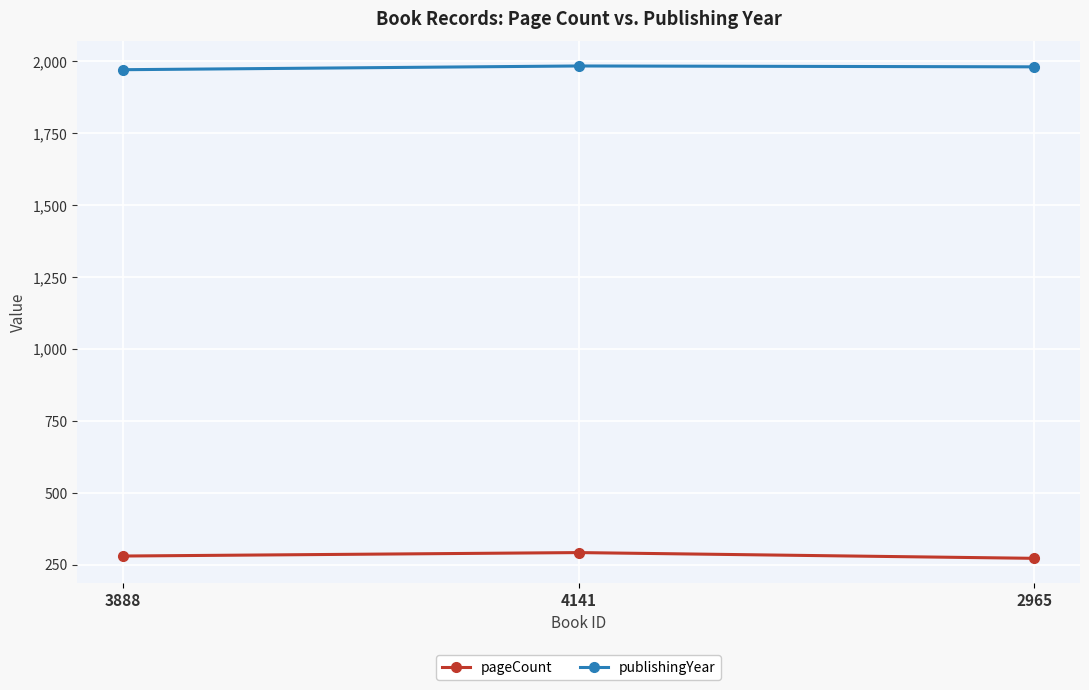

How many values in the pageCount series are below 280?

1